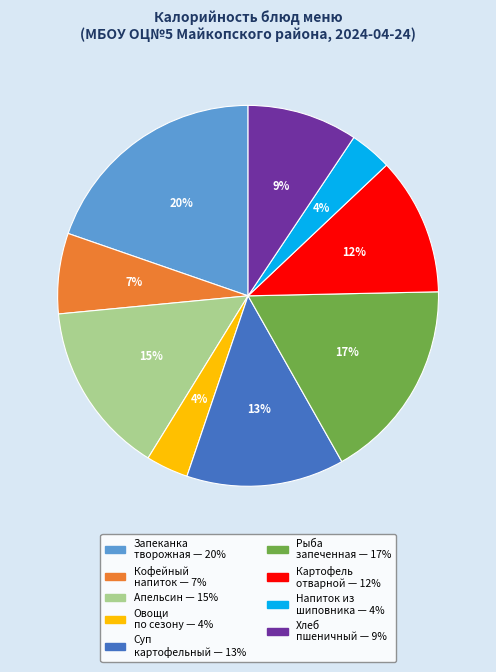

To the nearest percent, what is the average slice percentage?

11%